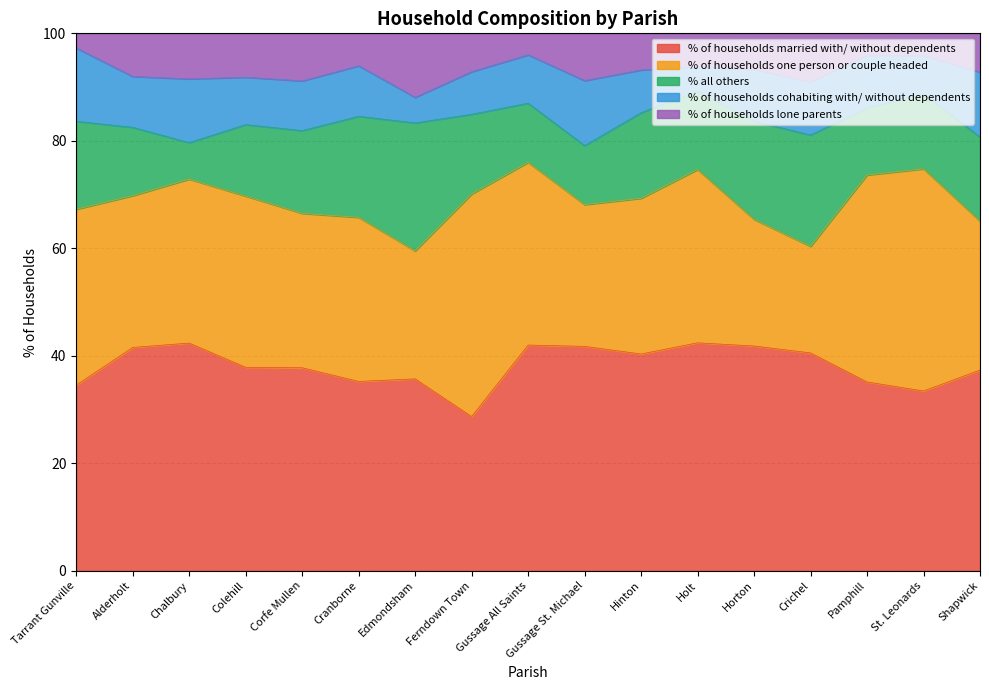

At which label does % of households lone parents reach its peak?

Edmondsham